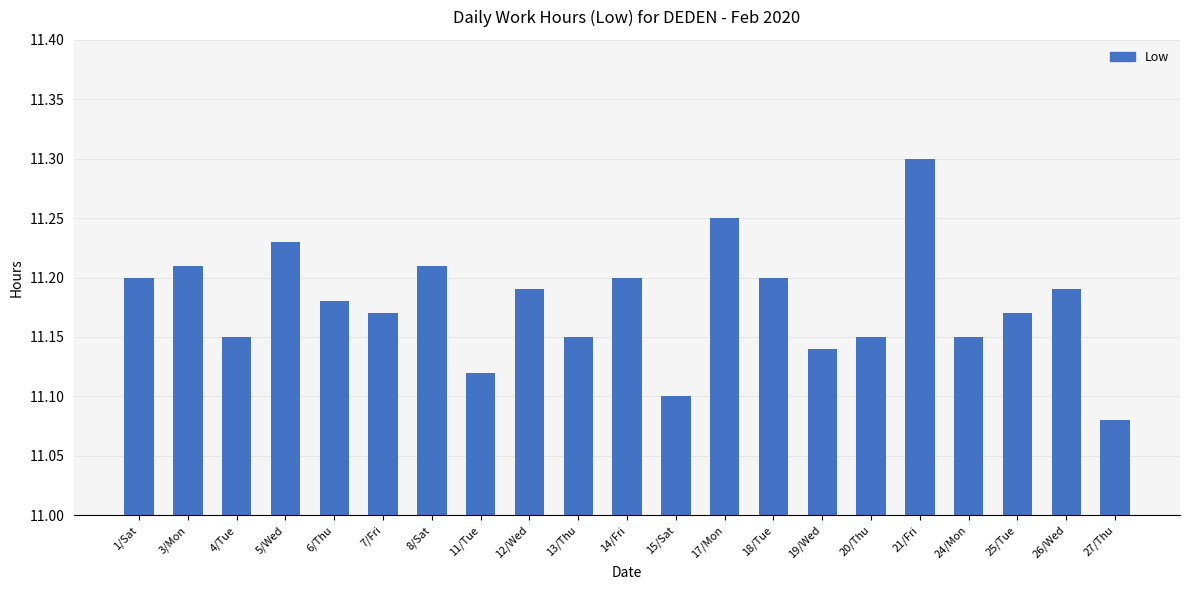

What position from the right is 25/Tue?

3